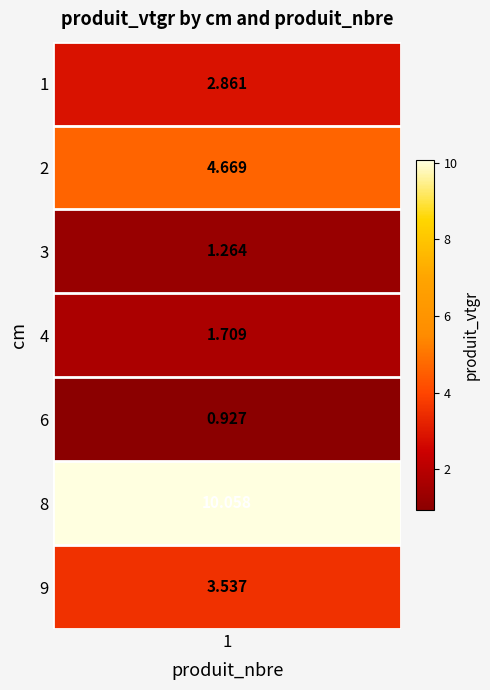

How many data points are less than 2?

3